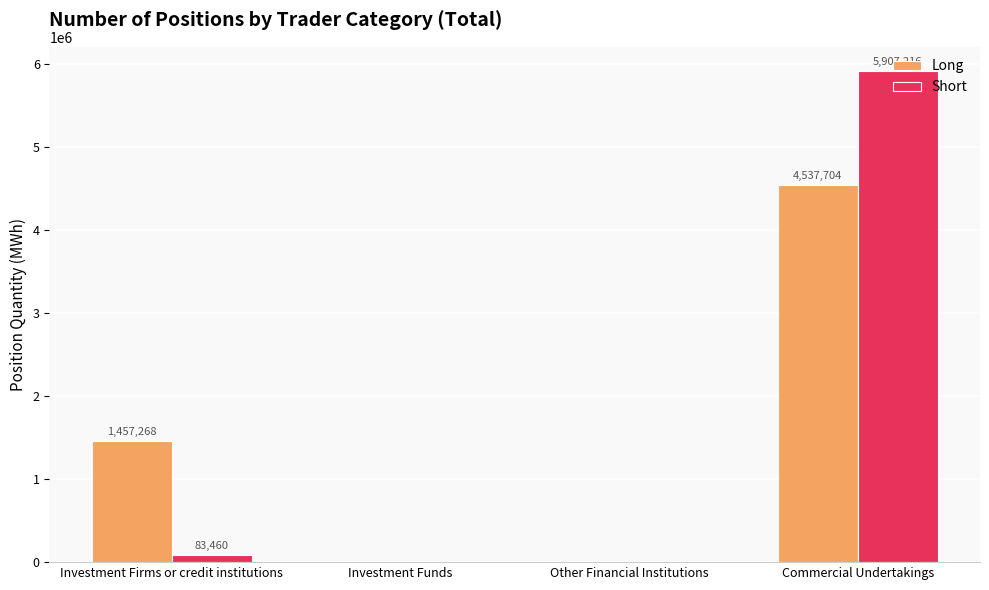

Reading left to right, transcribe all the data shown in this chart.

Long: 1457268	0	0	4537704
Short: 83460	0	0	5907216